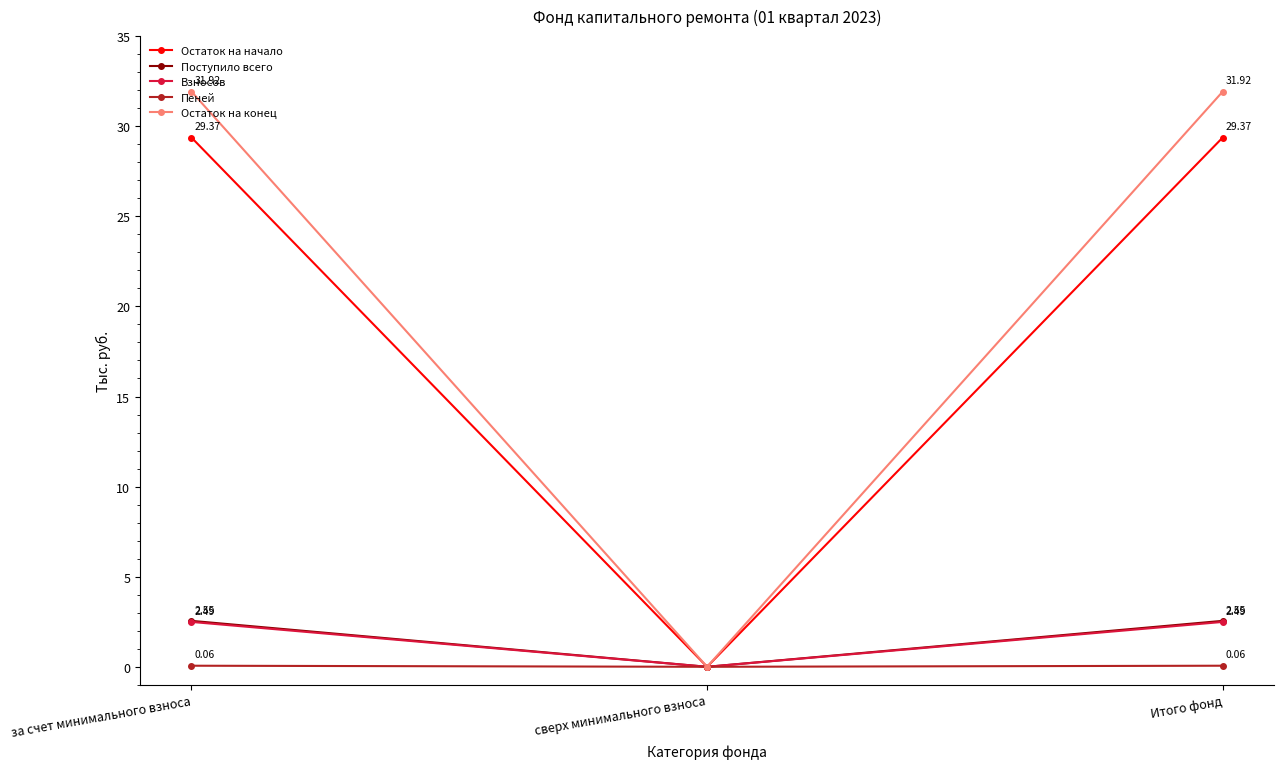

The Остаток на конец series shows 20.7 at за счет минимального взноса. True or false?

False